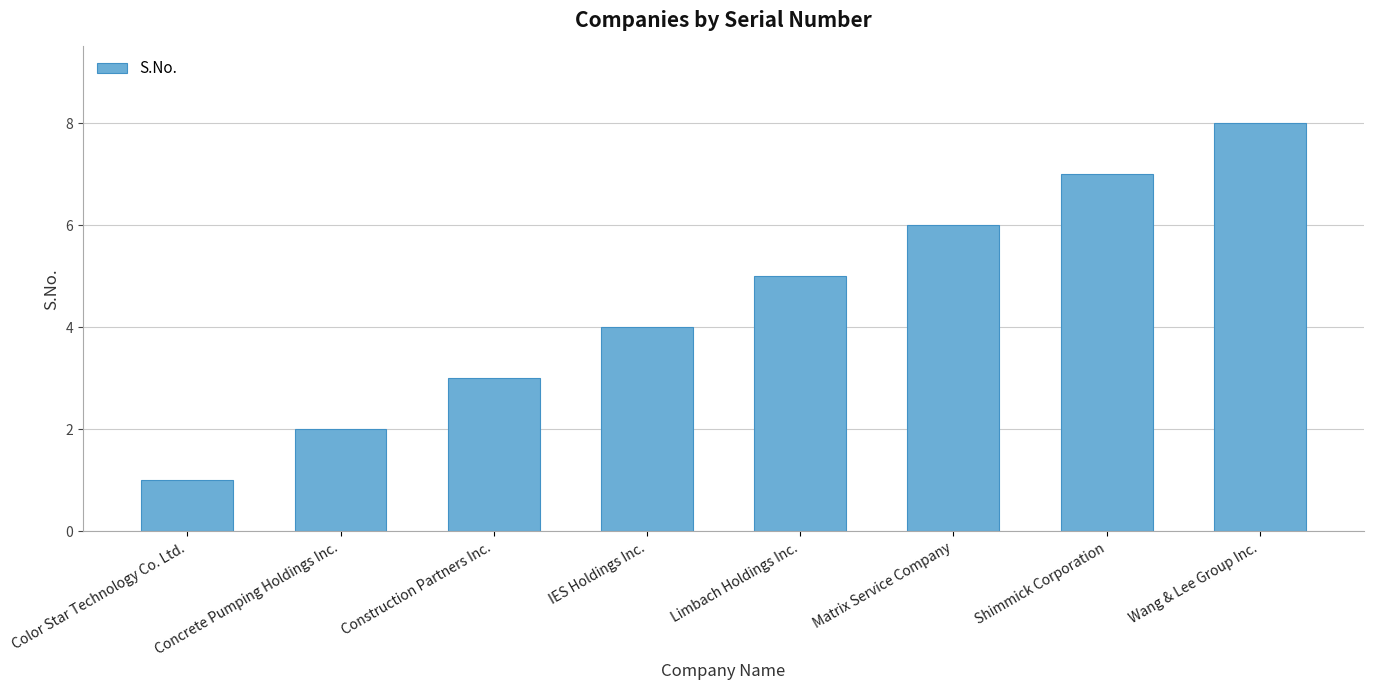

Reading left to right, what are all the values shown in this chart?

Color Star Technology Co. Ltd.=1	Concrete Pumping Holdings Inc.=2	Construction Partners Inc.=3	IES Holdings Inc.=4	Limbach Holdings Inc.=5	Matrix Service Company=6	Shimmick Corporation=7	Wang & Lee Group Inc.=8